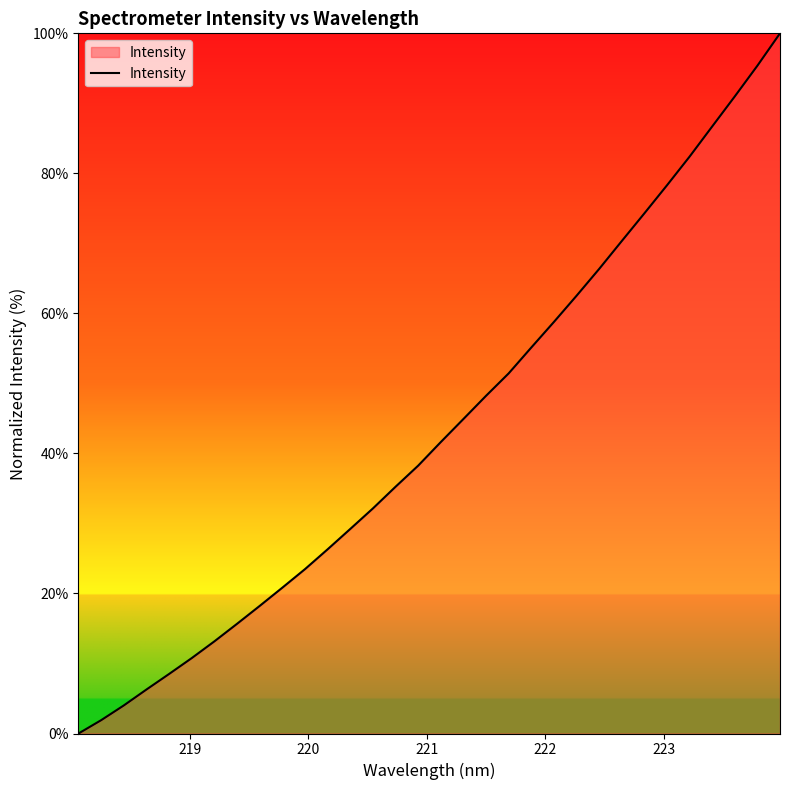

What is the maximum value shown in the chart?

100.0